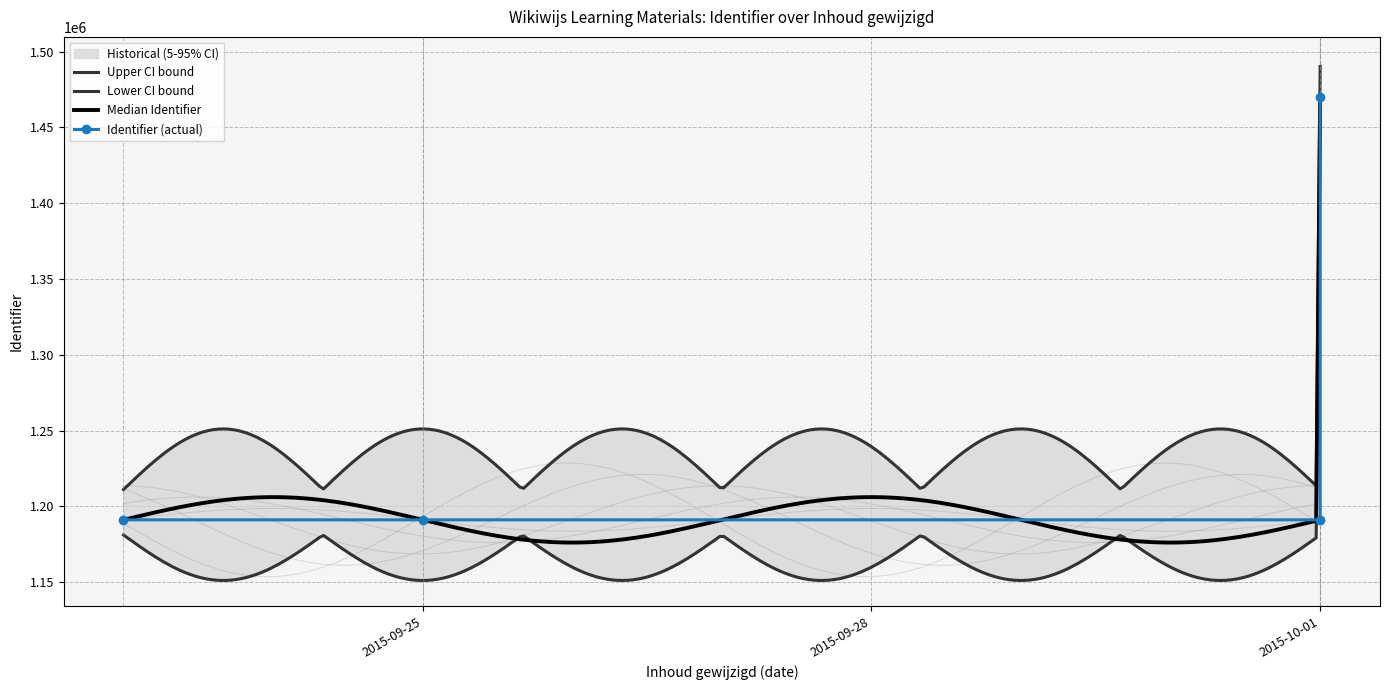

What is the value of the 3rd point from the left?

1191047